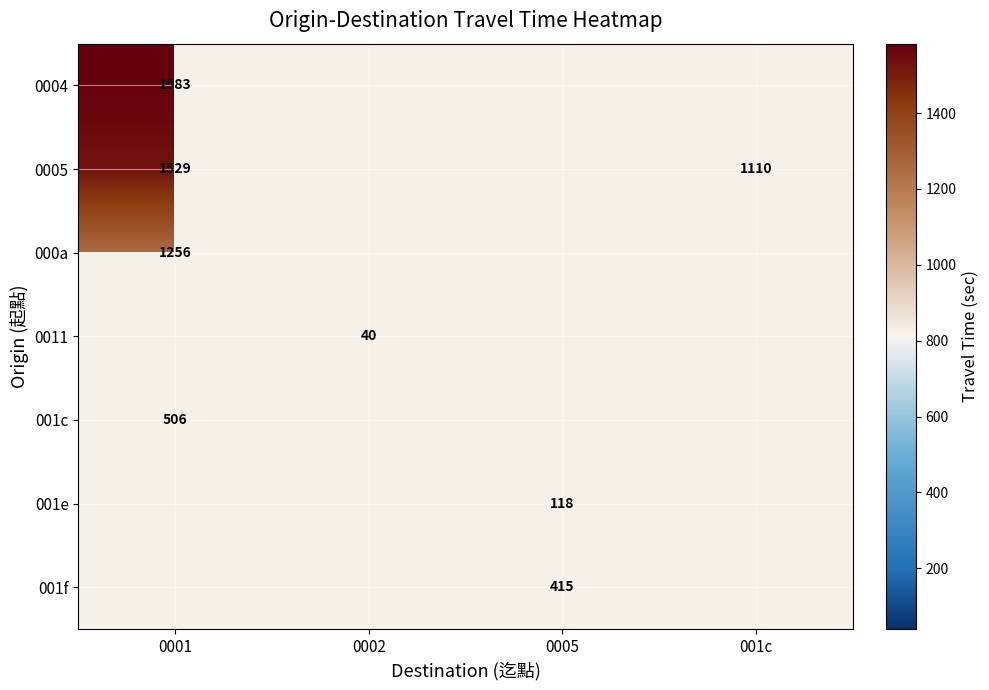

The value of 0005 at 0001 is 807.9. True or false?

False